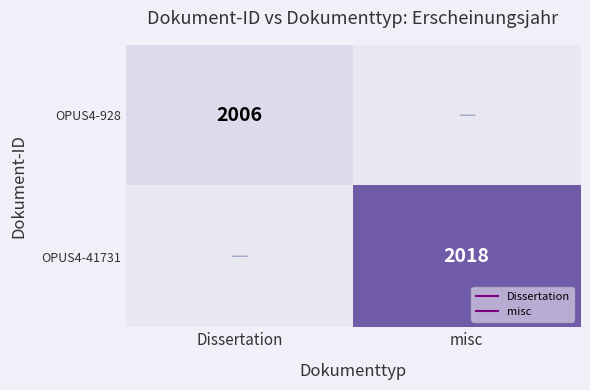

What is the maximum value shown in the chart?

2018.0